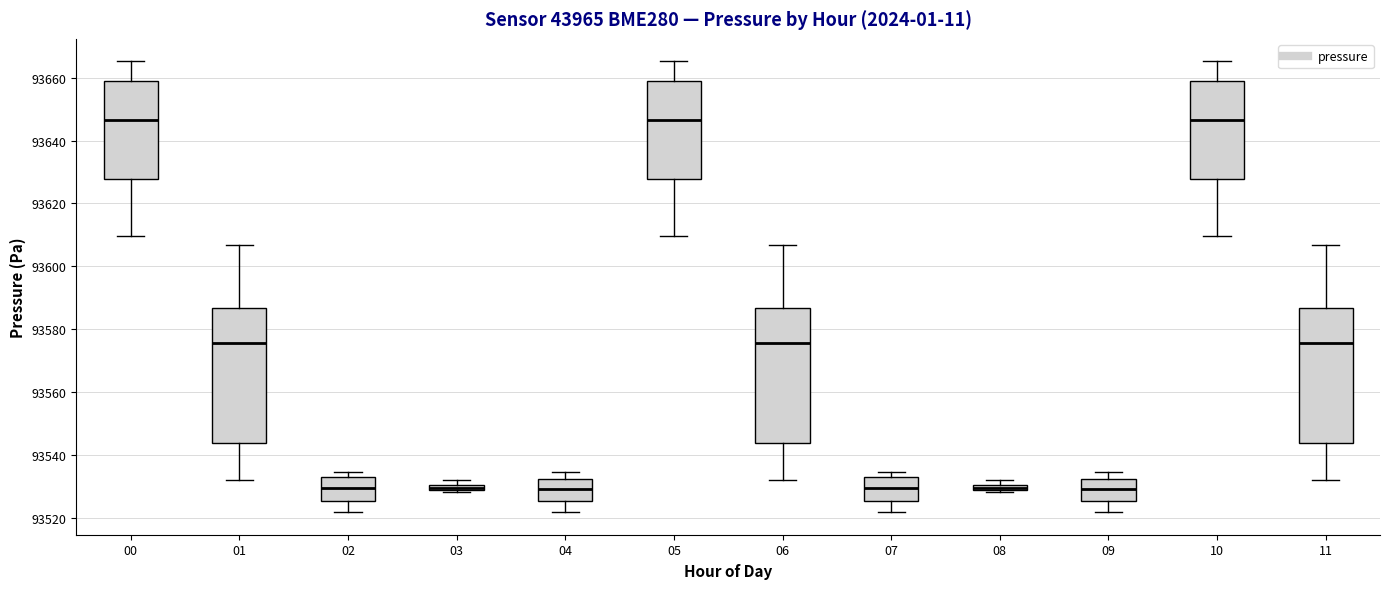

Where does the lower whisker of the box at x = 10 end on the y-axis? The values are not printed on the chart, so give them approximately, as read against the axis.

93610